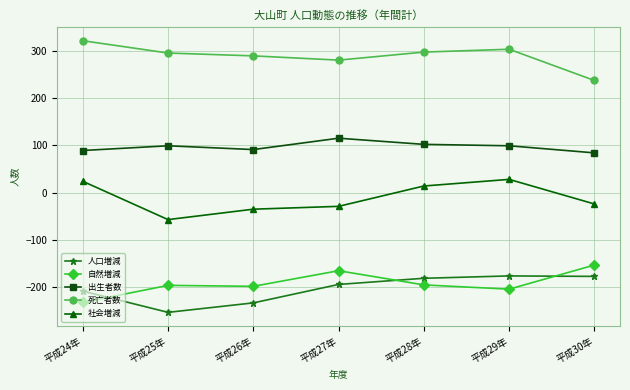

What is the difference between the highest and lowest values at 平成29年?

507